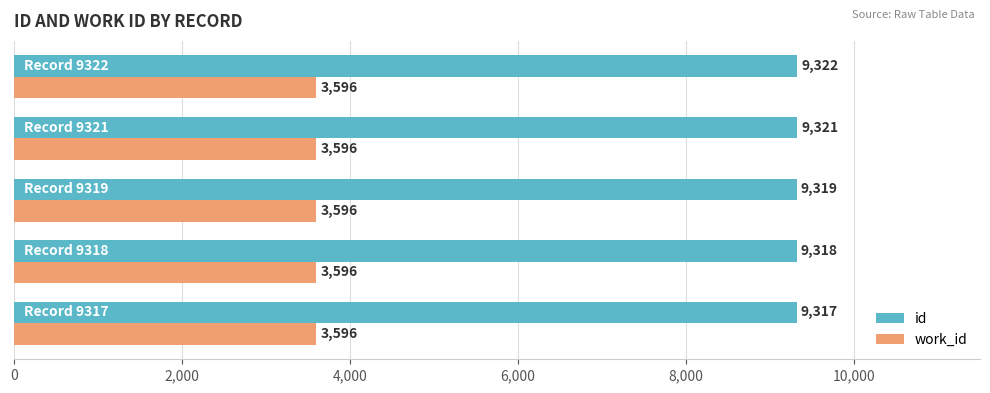

Rank the series by their average value, from highest to lowest.

id, work_id